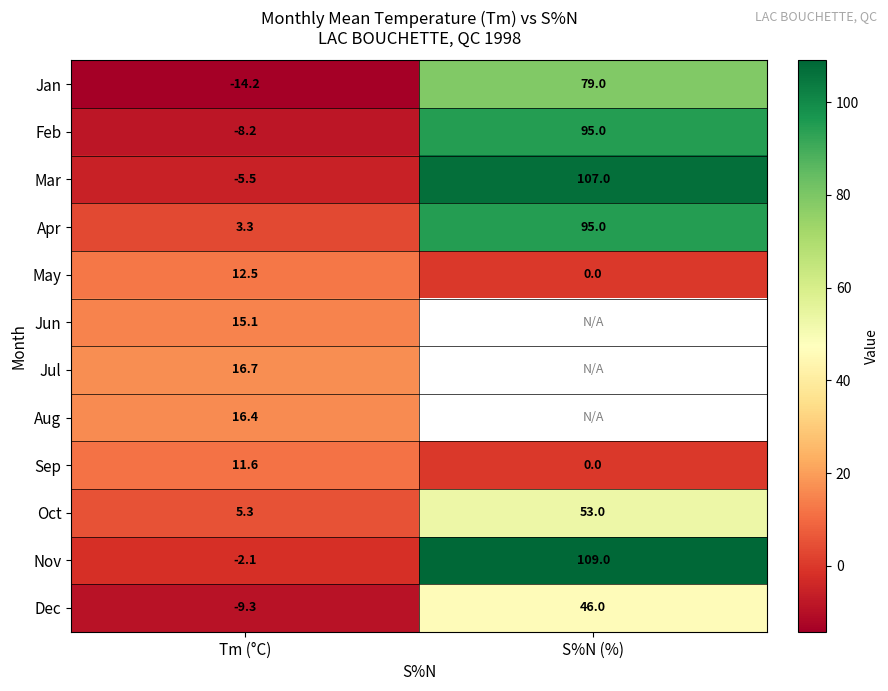

What is the lowest value of the Mar series?

-5.5